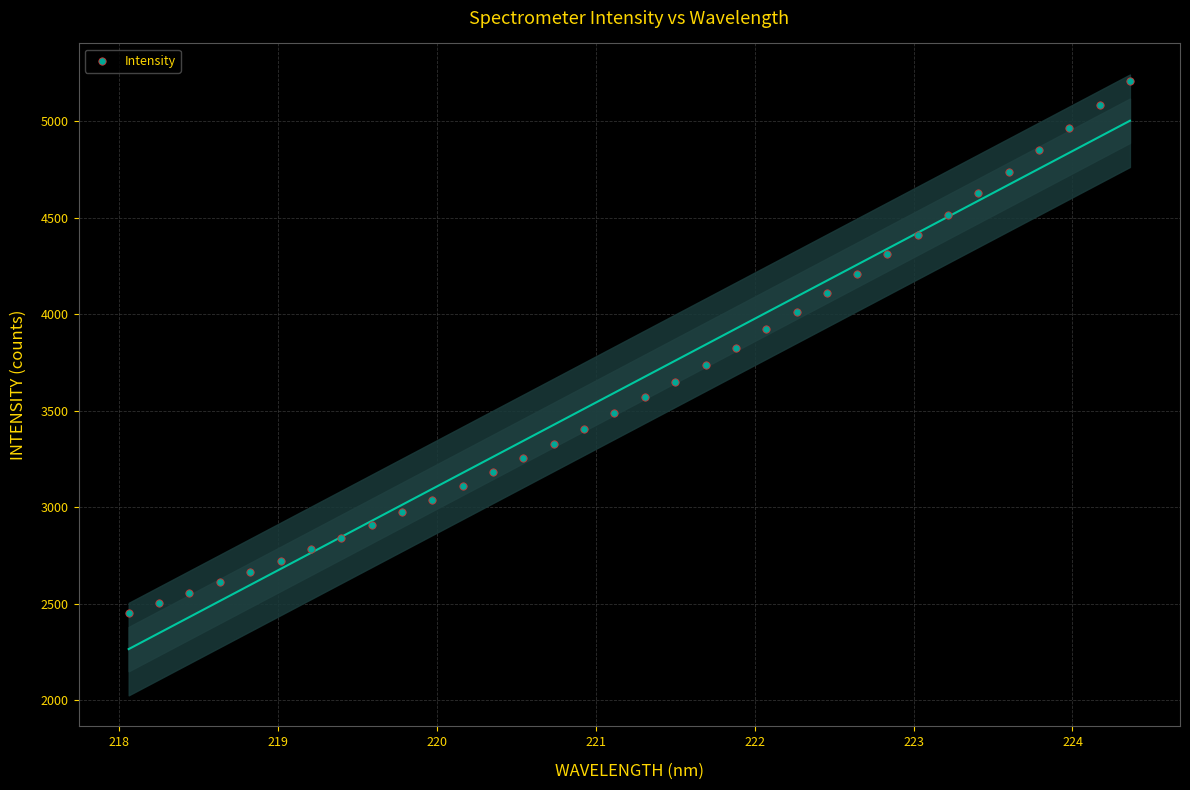

What is the range of X values (max minus min)?

6.3